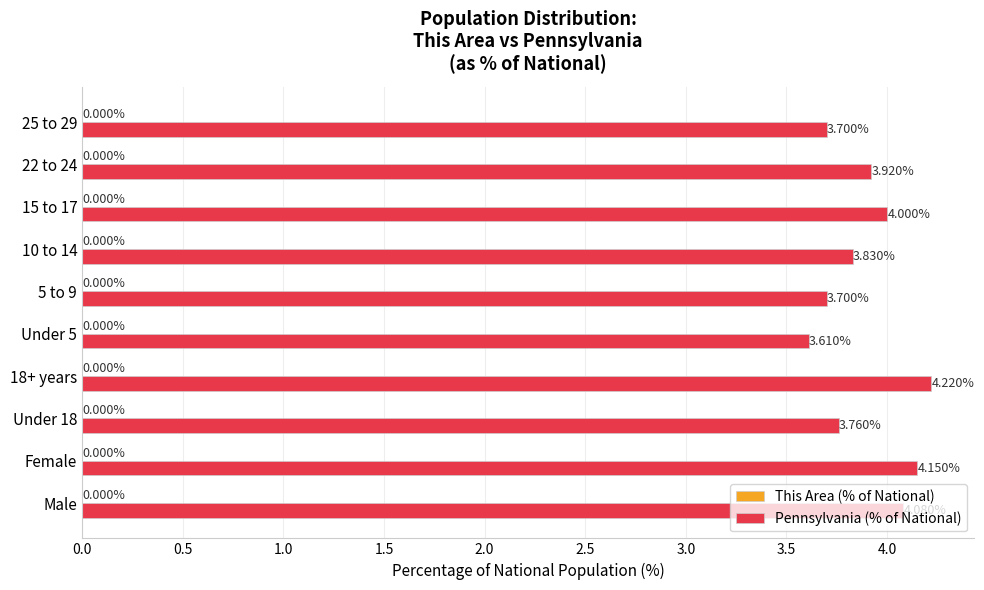

What is the difference between the maximum and minimum values?

0.6